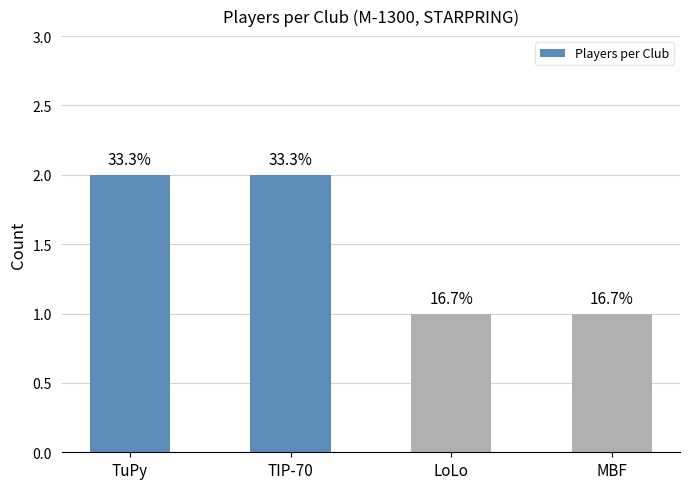

How many bars are there in total?

4